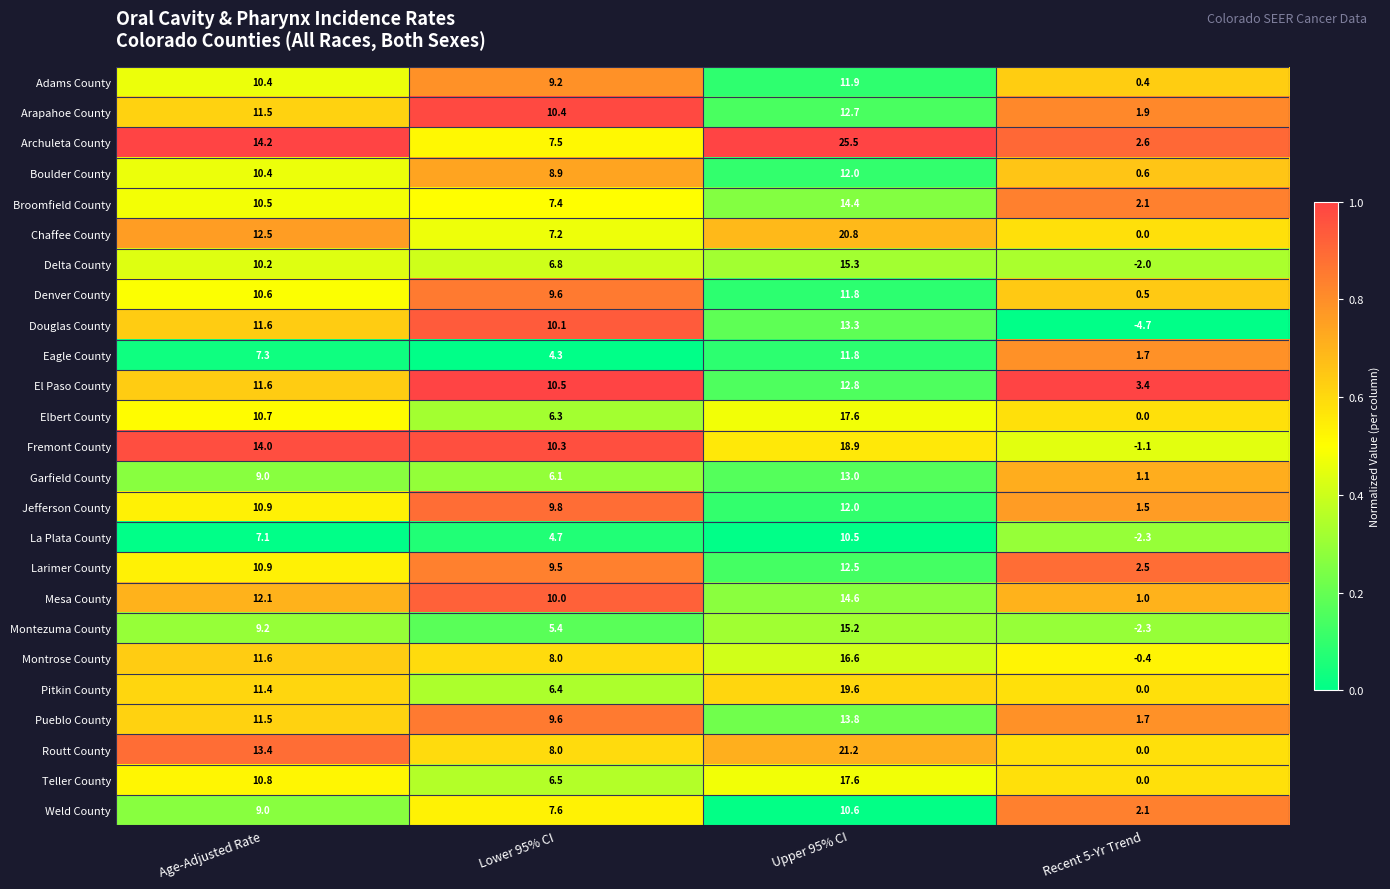

At how many categories does at least one series exceed 0?

4